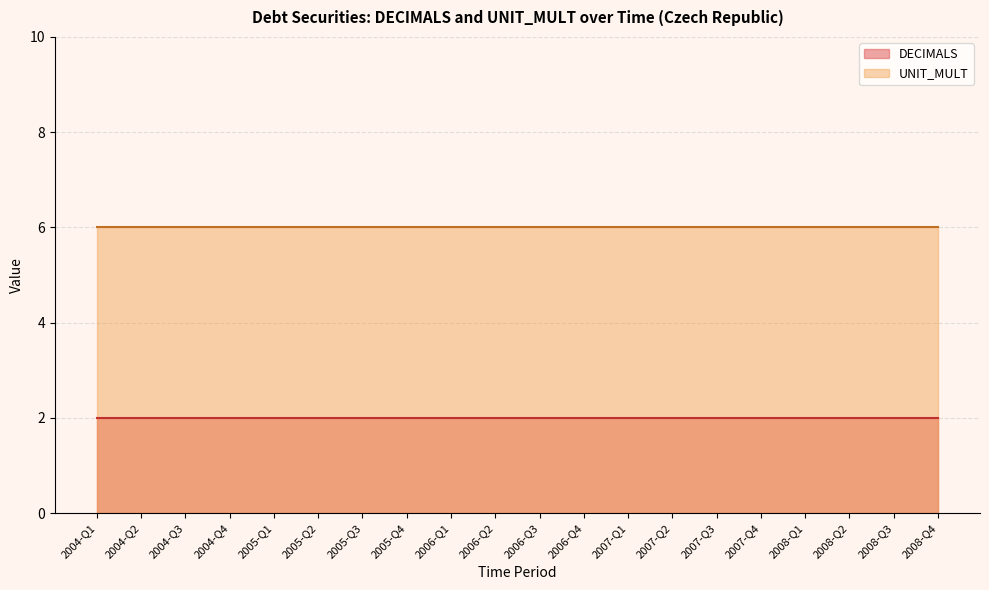

True or false: DECIMALS has a value of 2 at 2008-Q1.

True